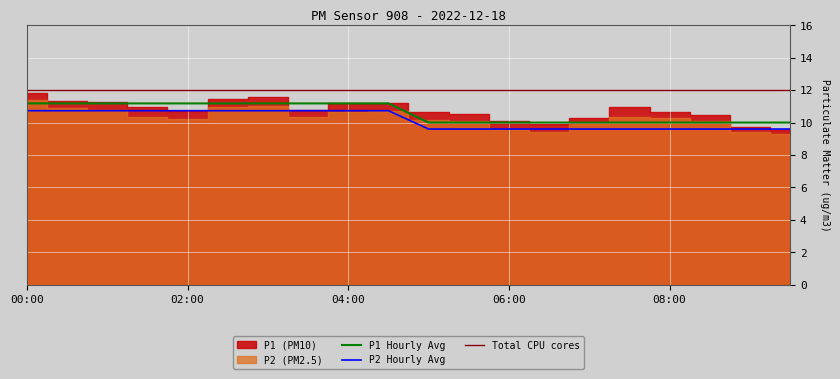

True or false: P1_hourly_avg has more than 0 points higher than both neighbors.

False